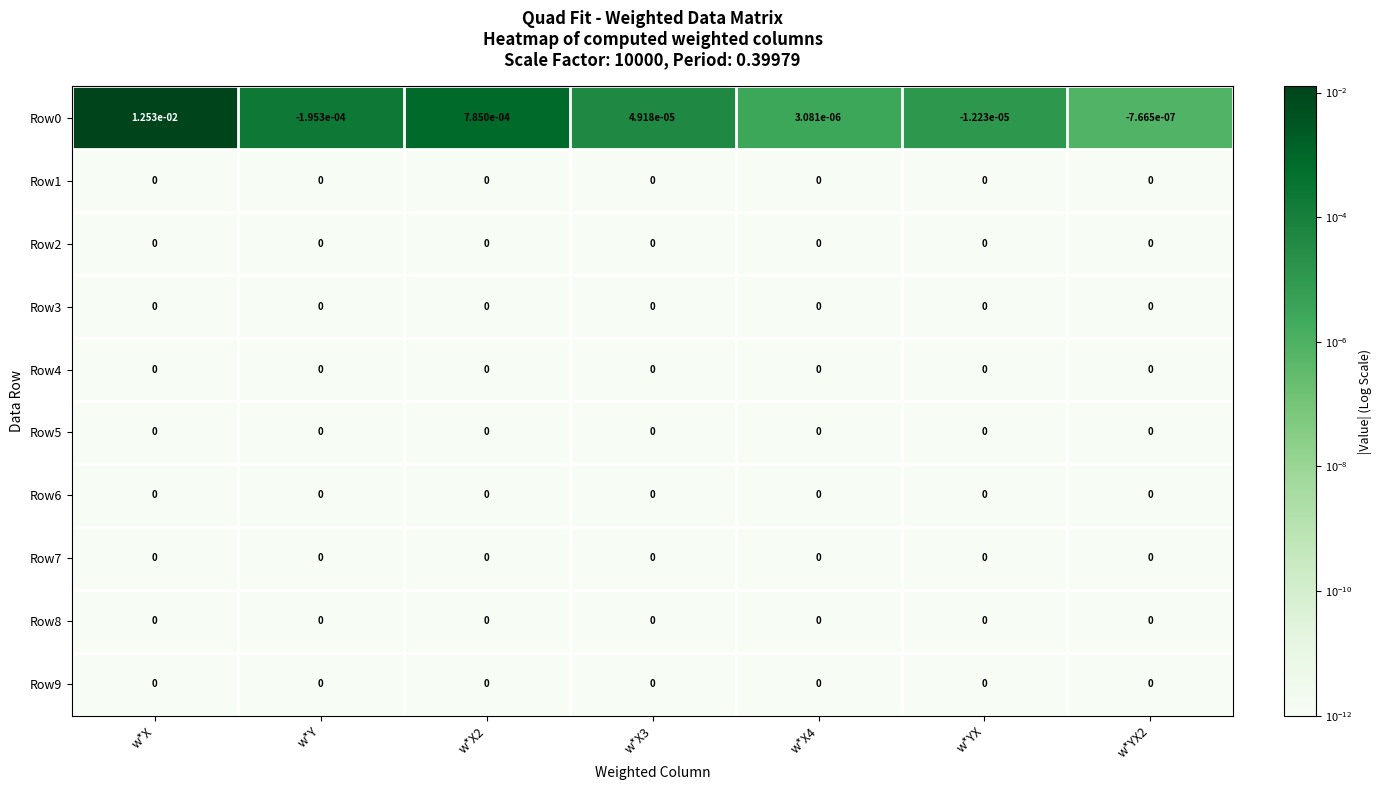

Which label corresponds to the largest value in the chart?

w*X